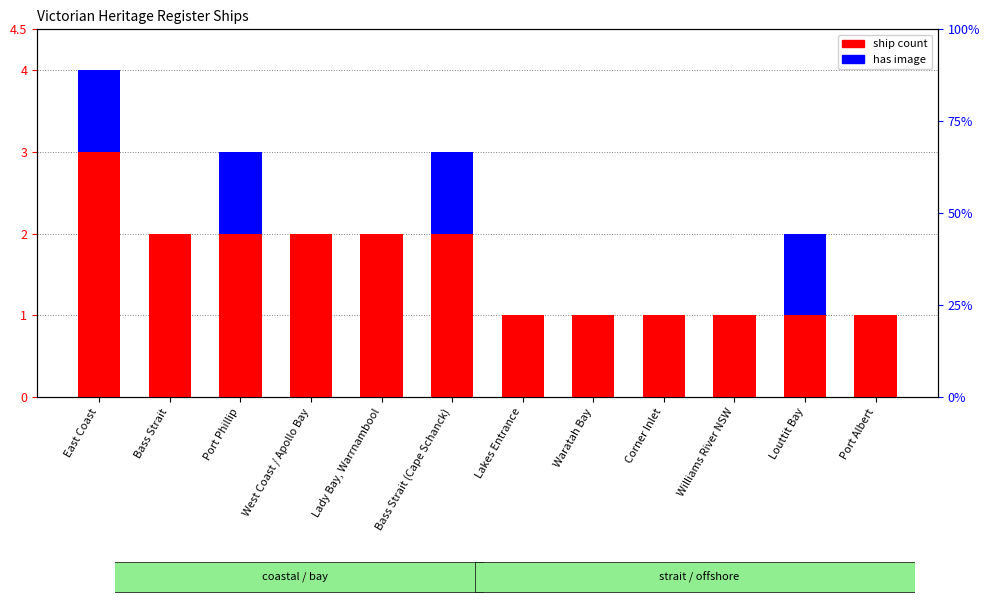

What is the average value of the ship count series?

2